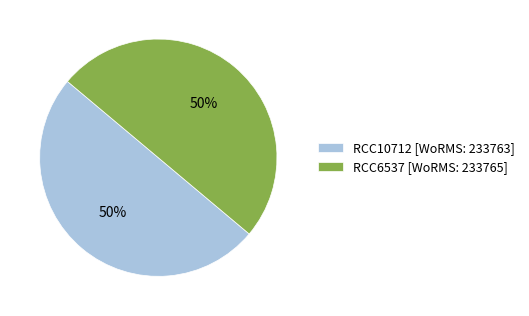

What is the ratio of the value at RCC6537 to the value at RCC10712?

1.0